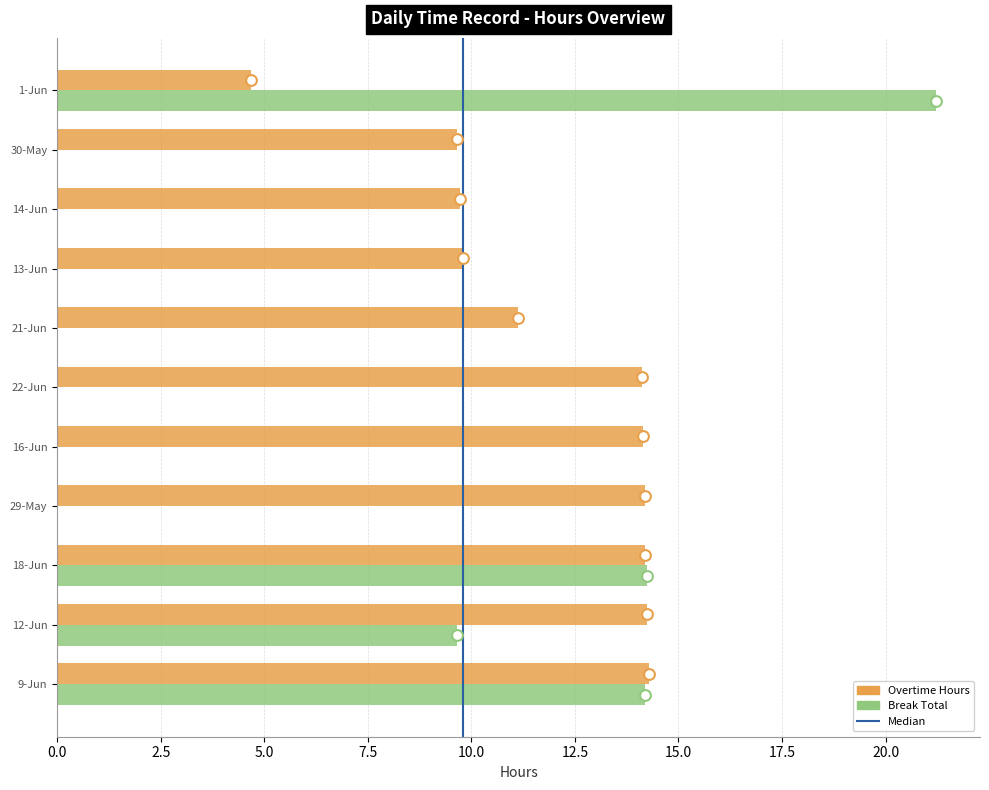

What are all the series names shown in the legend?

Overtime Hours, Break Total